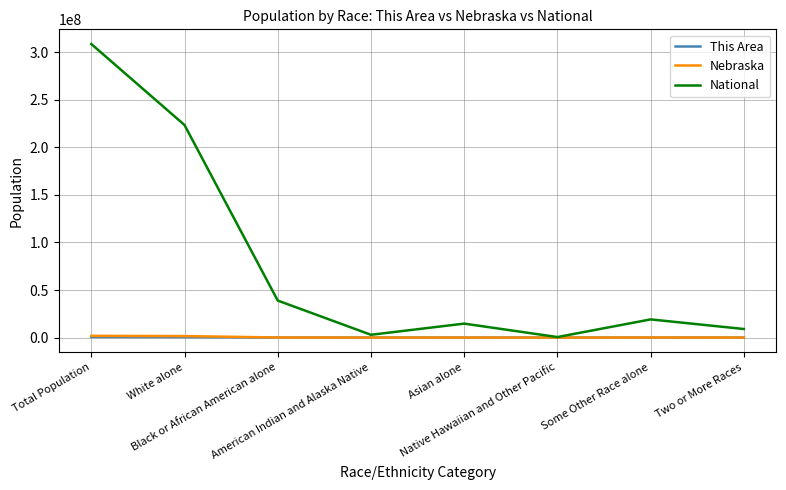

What is the greatest value displayed?

308745538